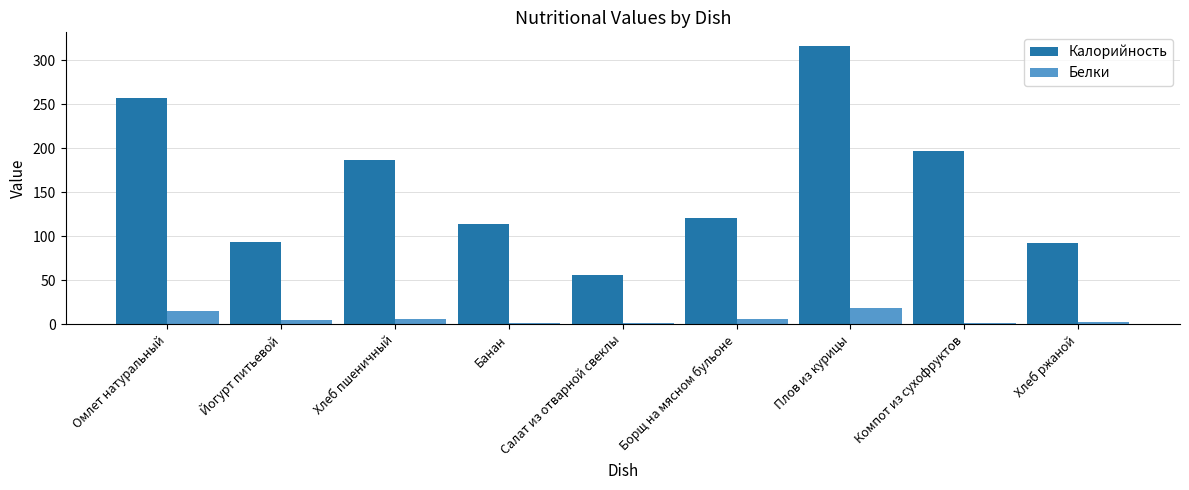

Are the bars grouped side by side (vs. stacked)?

Yes